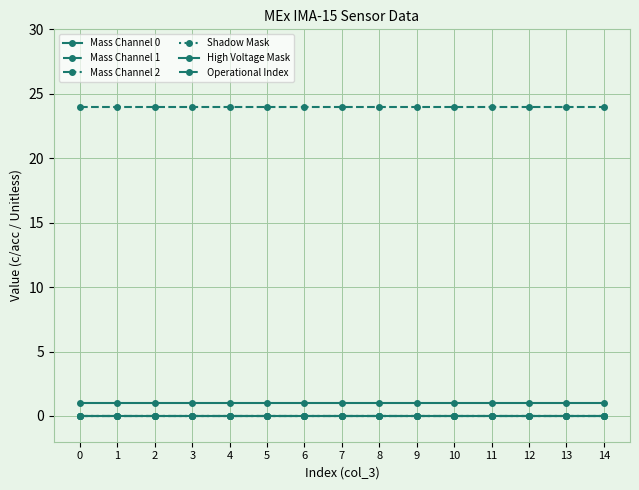

Does the chart have visible grid lines?

Yes